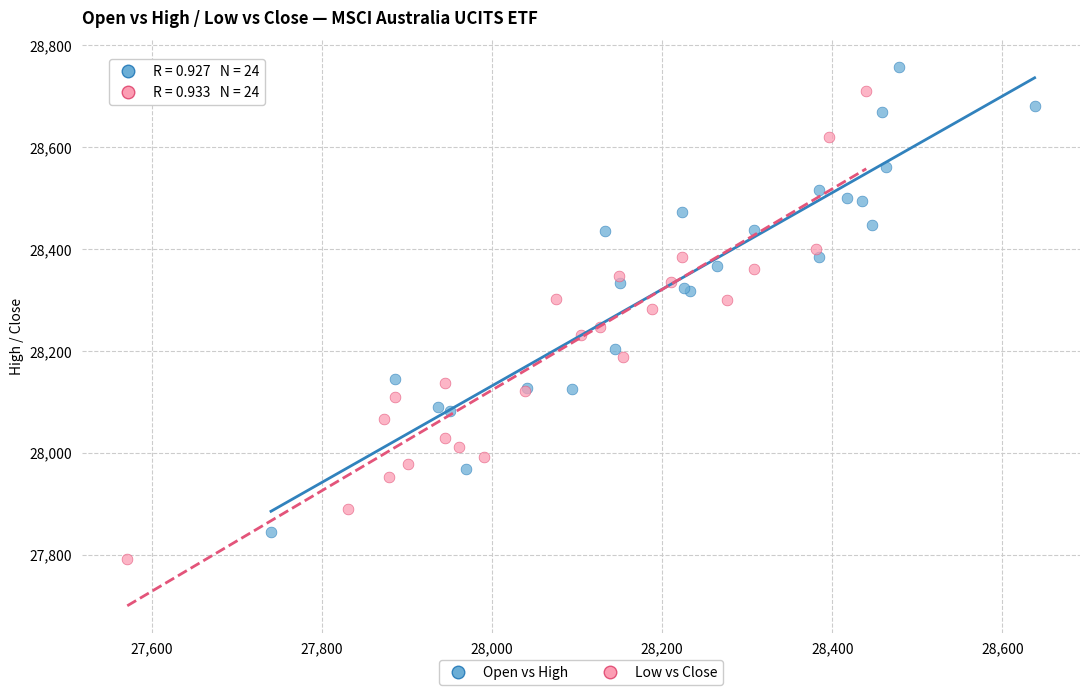

Which series has the largest Y range (max minus min)?

Low vs Close